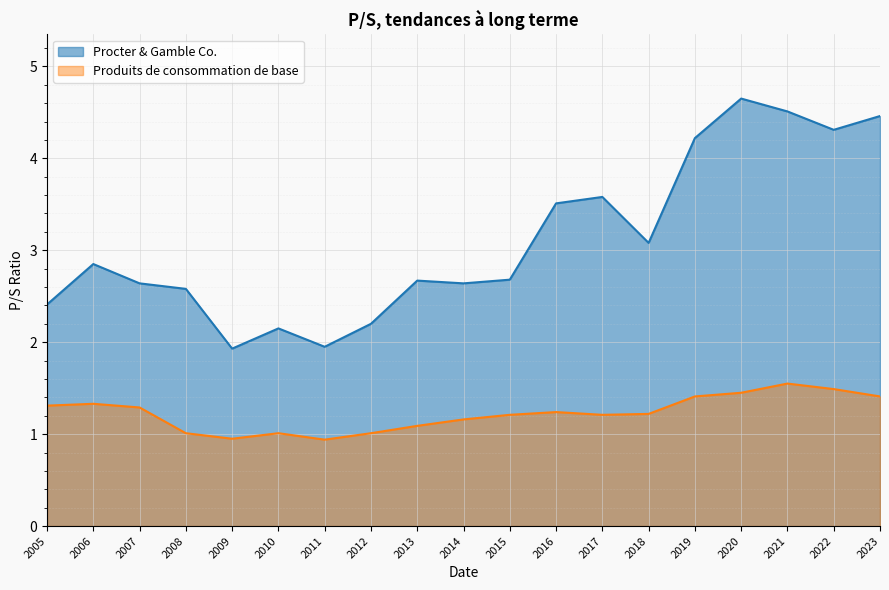

Reading left to right, transcribe all the data shown in this chart.

Procter & Gamble Co.: 2005=2.4	2006=2.9	2007=2.6	2008=2.6	2009=1.9	2010=2.1	2011=1.9	2012=2.2	2013=2.7	2014=2.6	2015=2.7	2016=3.5	2017=3.6	2018=3.1	2019=4.2	2020=4.7	2021=4.5	2022=4.3	2023=4.5
Produits de consommation de base: 2005=1.3	2006=1.3	2007=1.3	2008=1.0	2009=0.9	2010=1.0	2011=0.9	2012=1.0	2013=1.1	2014=1.2	2015=1.2	2016=1.2	2017=1.2	2018=1.2	2019=1.4	2020=1.4	2021=1.6	2022=1.5	2023=1.4